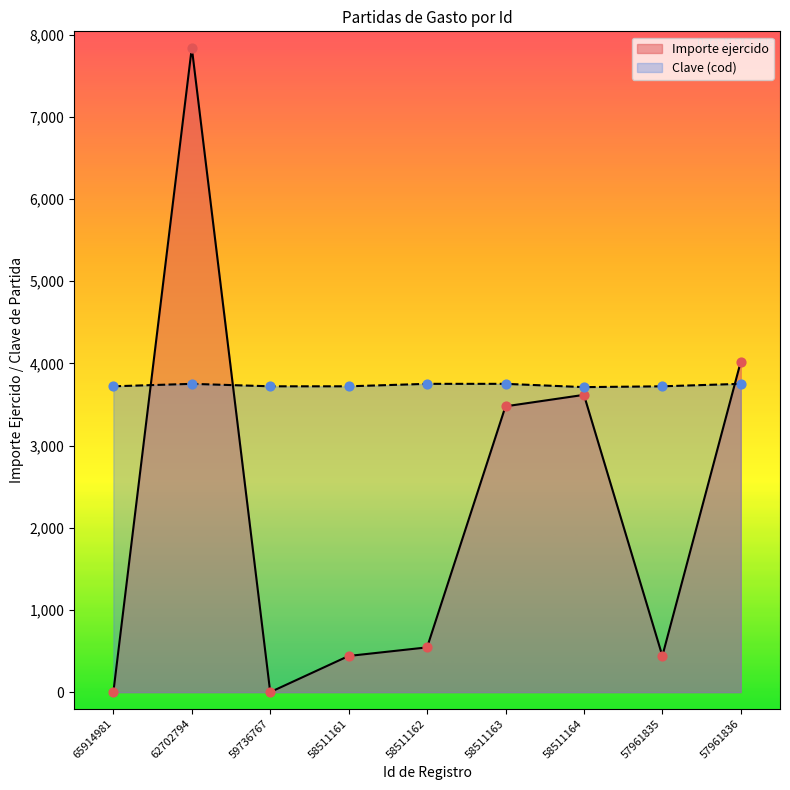

Which series reaches the maximum Y coordinate?

Importe ejercido